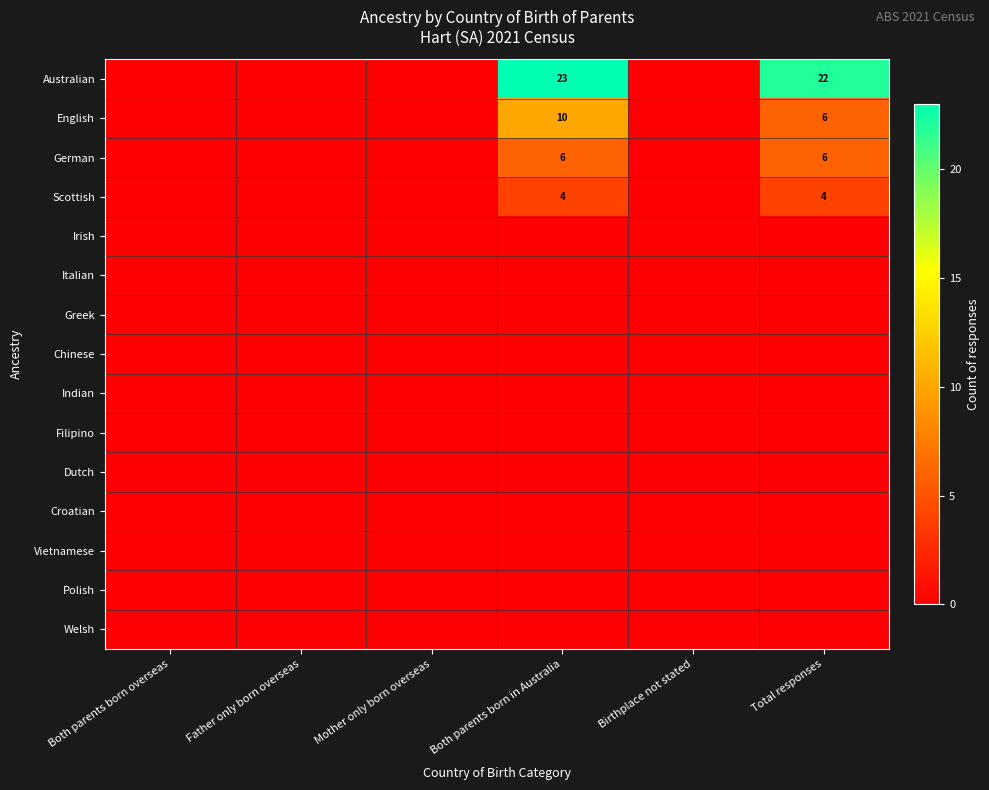

Which category has the highest value across all series?

Both parents born in Australia